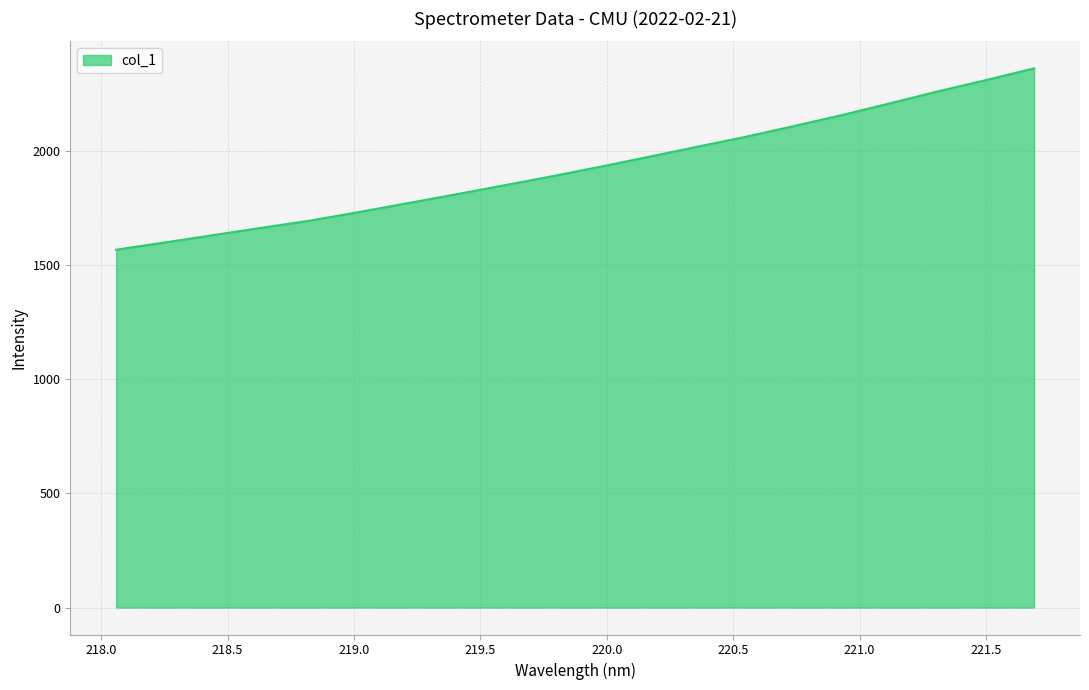

How many distinct data groups are displayed?

1